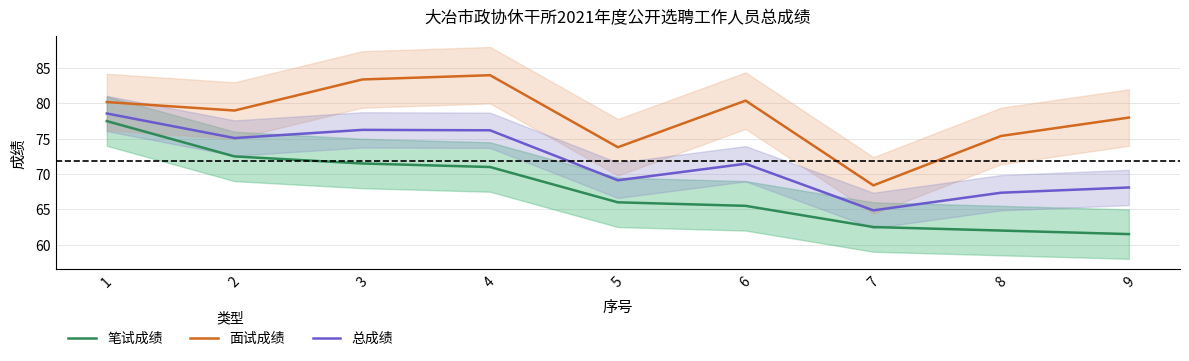

Does the chart have visible grid lines?

Yes